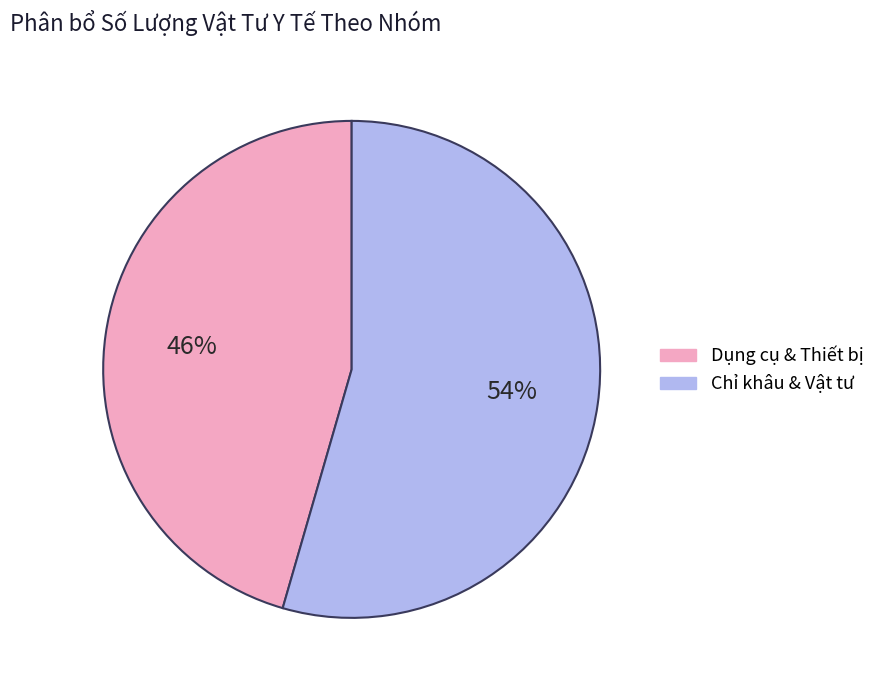

To the nearest percent, what is the average slice percentage?

50%